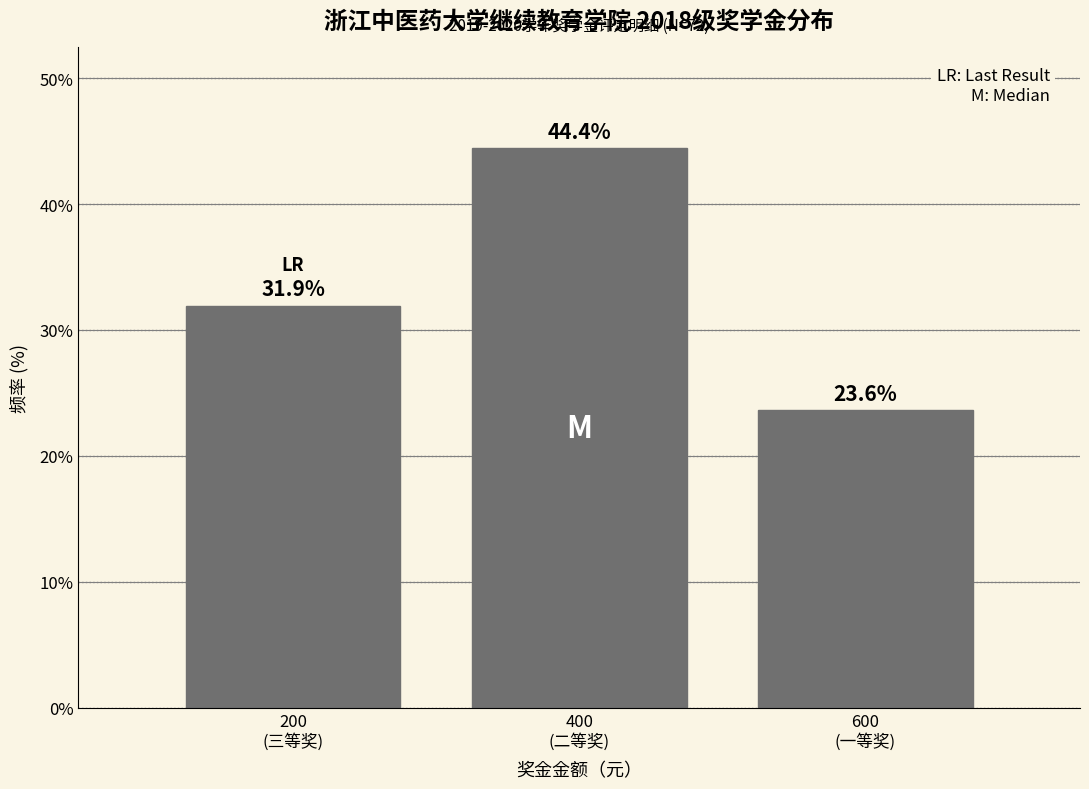

What is the greatest value displayed?

44.4